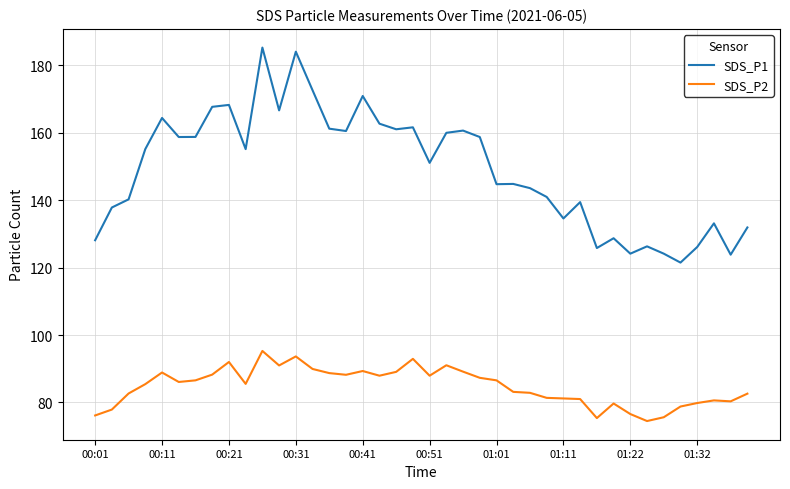

Which series has the widest spread of values?

SDS_P1